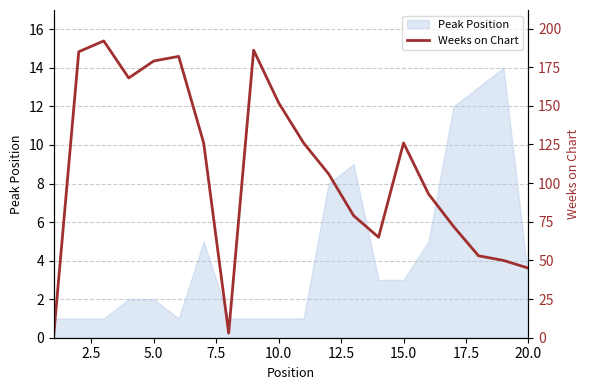

What is the smallest value displayed?

2